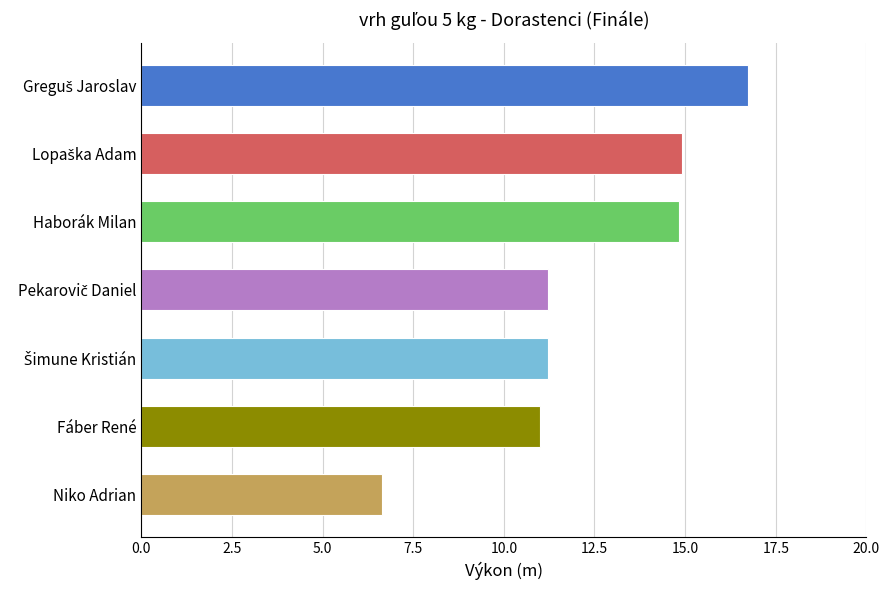

What is the smallest value displayed?

6.6